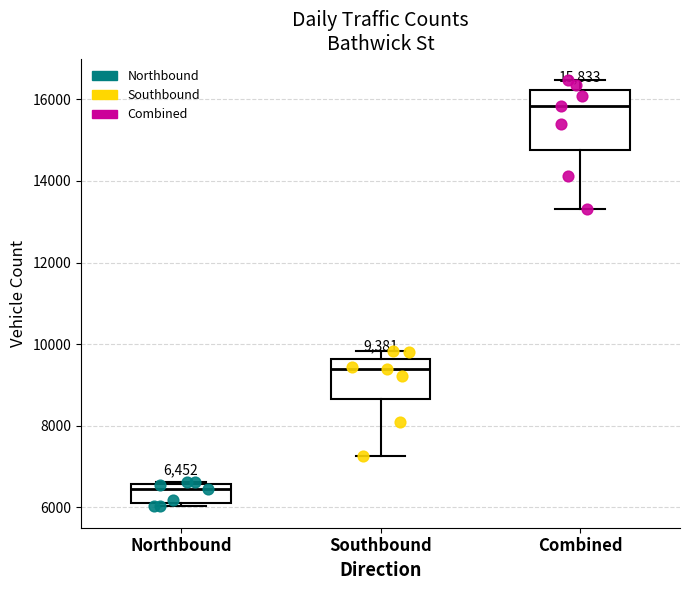

Which box's median line is the lowest?

Northbound